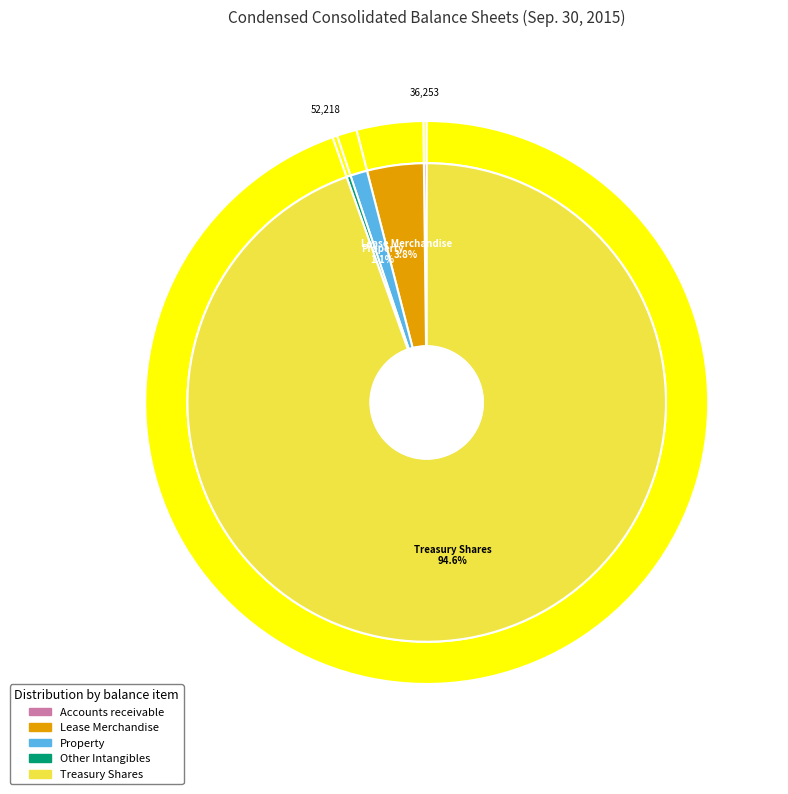

What percentage is NOT represented by Property, Plant and Equipment at Cost?

98.9%